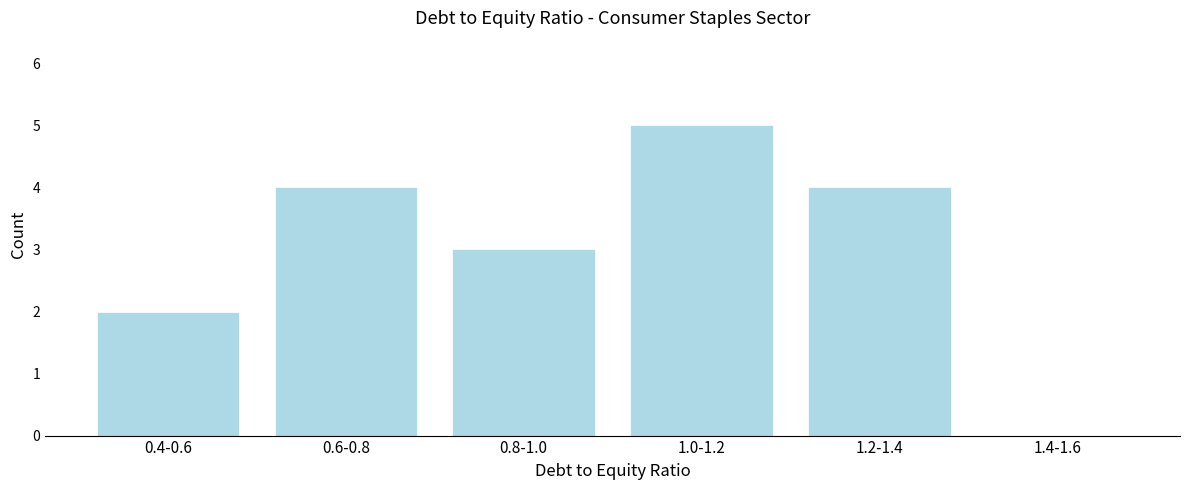

Reading left to right, list all the values displayed in this chart.

0.4-0.6=2	0.6-0.8=4	0.8-1.0=3	1.0-1.2=5	1.2-1.4=4	1.4-1.6=0